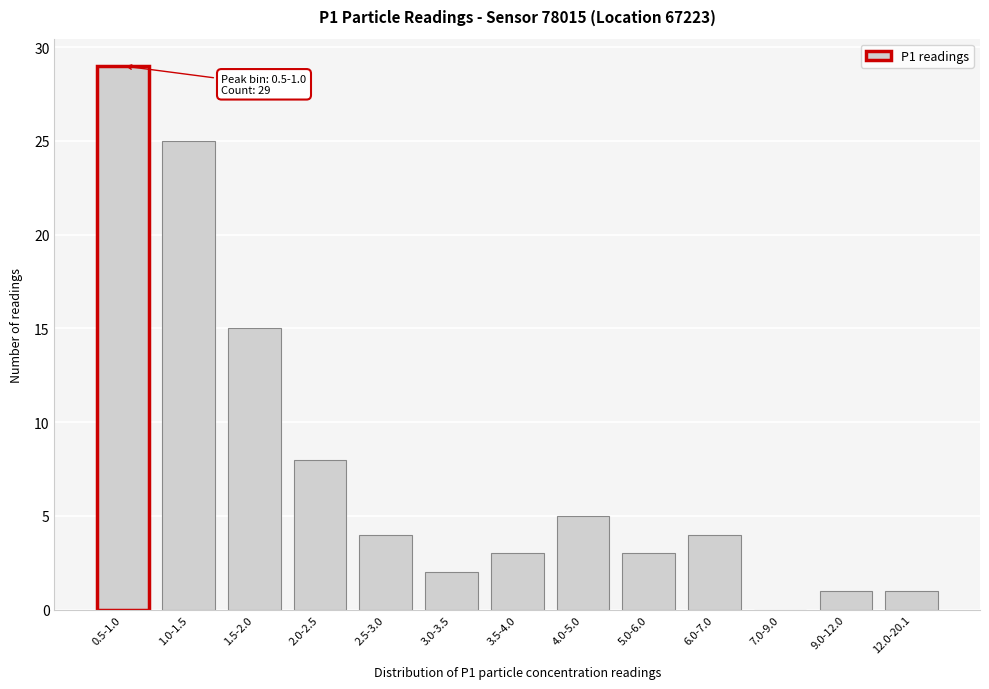

Reading left to right, transcribe all the data shown in this chart.

0.5-1.0=29	1.0-1.5=25	1.5-2.0=15	2.0-2.5=8	2.5-3.0=4	3.0-3.5=2	3.5-4.0=3	4.0-5.0=5	5.0-6.0=3	6.0-7.0=4	7.0-9.0=0	9.0-12.0=1	12.0-20.1=1